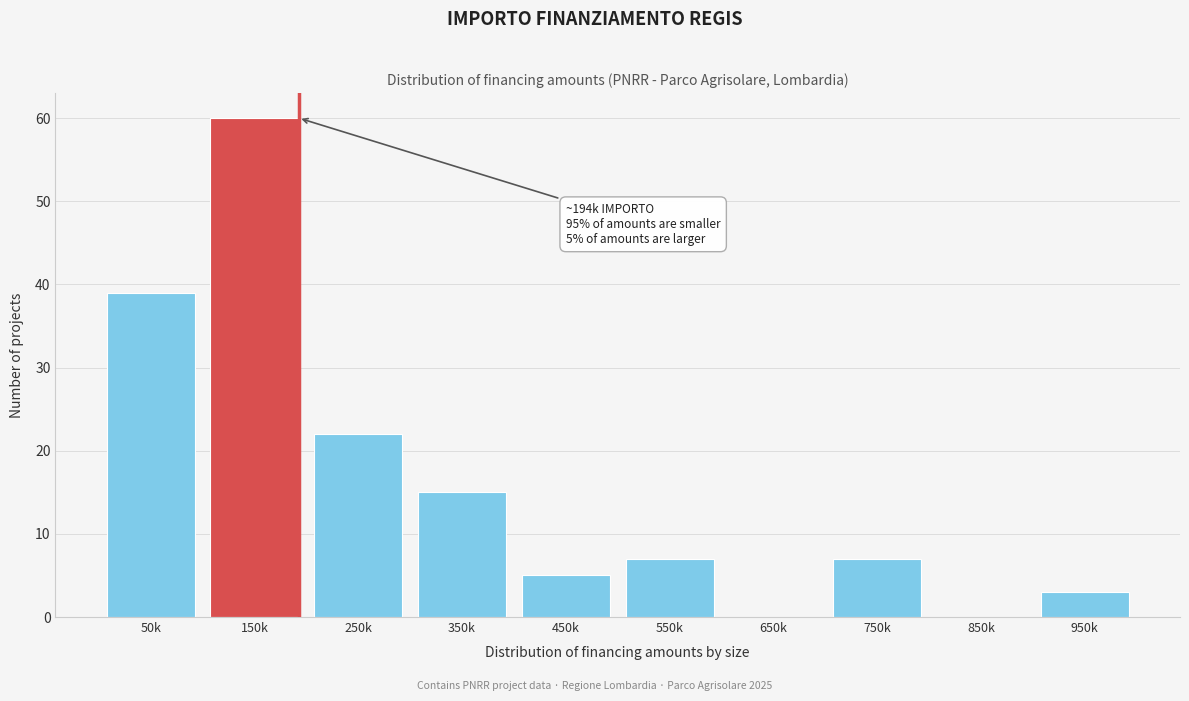

Reading left to right, list all the values displayed in this chart.

50k=39	150k=60	250k=22	350k=15	450k=5	550k=7	650k=0	750k=7	850k=0	950k=3